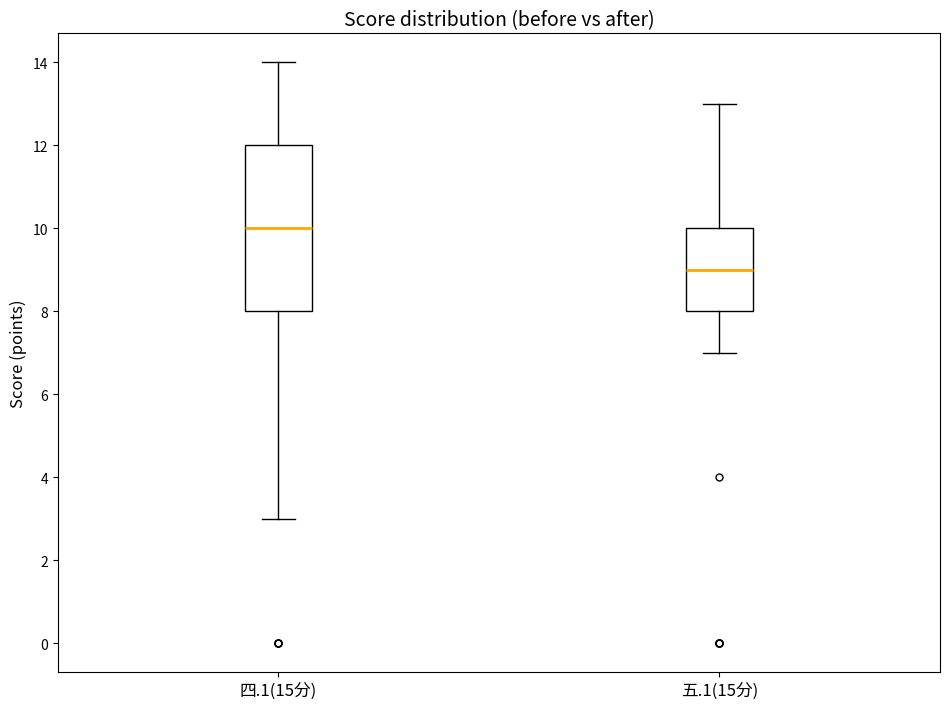

Reading left to right, read every box against the y-axis: the position of its median line, the range the box covers, and the ends of its whiskers. The values are not printed on the chart, so give them approximately, as read against the axis.

四.1(15分): median 10, box 8 to 12, whiskers 3 to 14
五.1(15分): median 9, box 8 to 10, whiskers 7 to 13